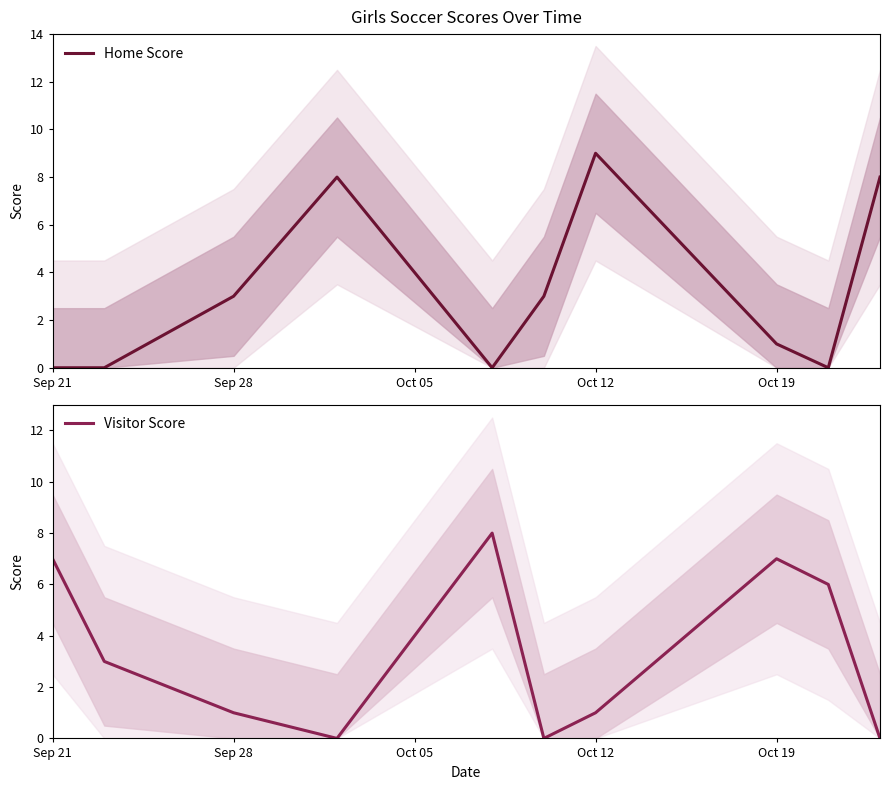

True or false: Home Score has a value of 1 at Sep 28.

False